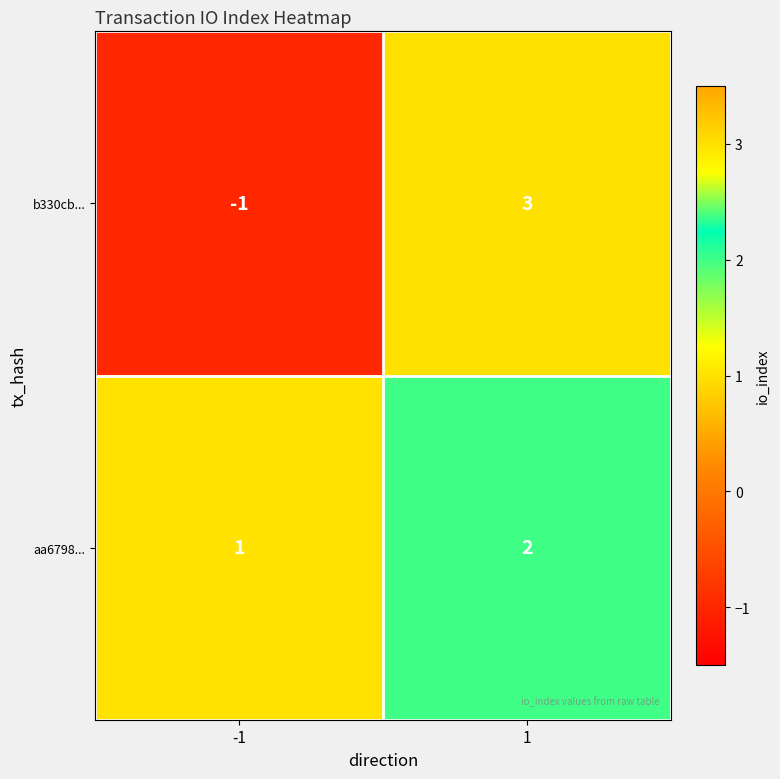

What is the spread (max minus min) of values at -1?

2